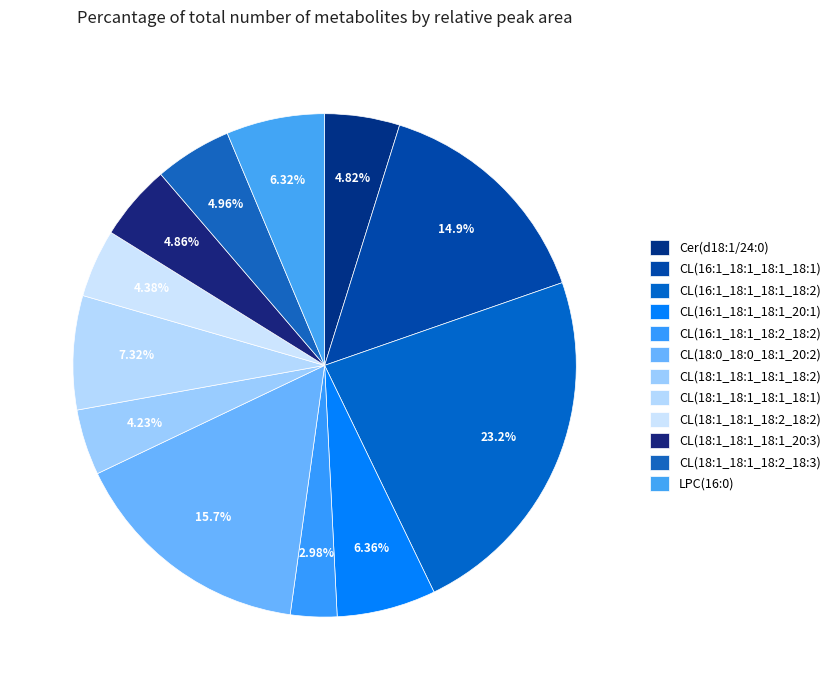

What is the change in value from CL(16:1_18:1_18:1_18:1) to CL(18:0_18:0_18:1_20:2)?

+70563.8